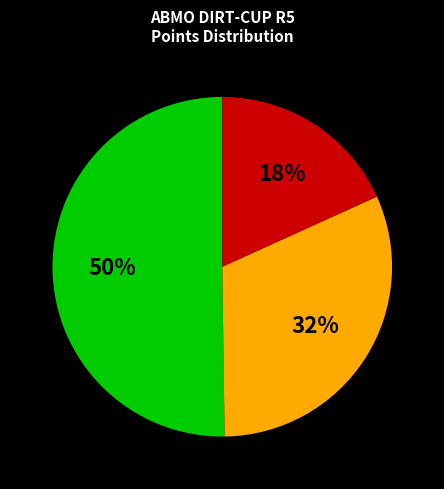

To the nearest percent, what is the difference between the largest and smallest slice percentages?

32%